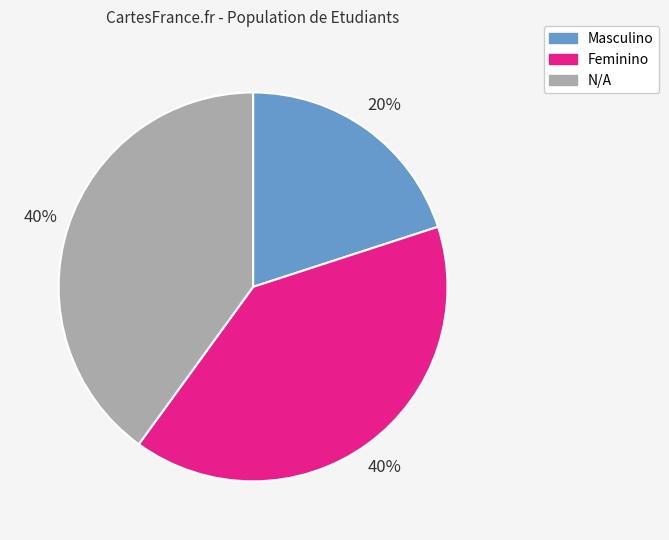

To the nearest percent, what percentage of the pie is Masculino?

20%